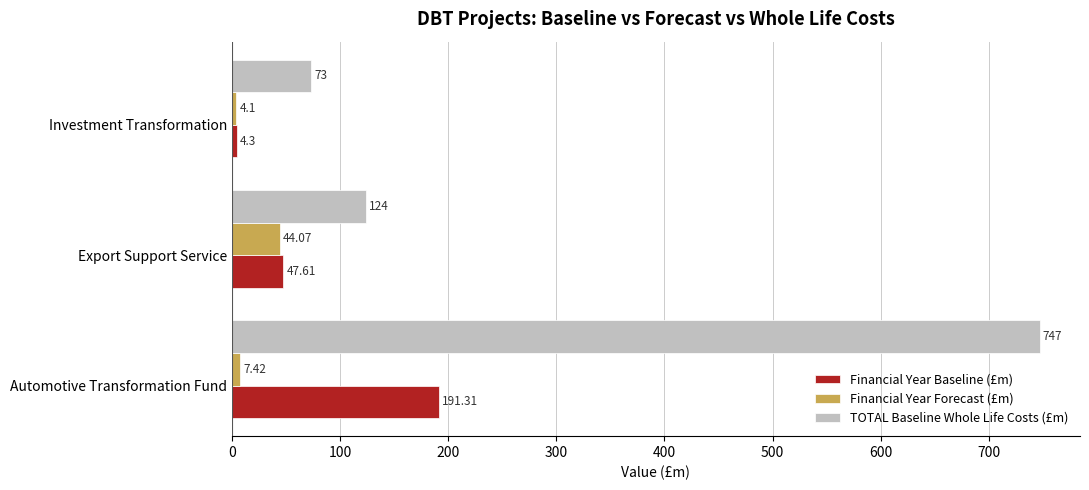

Which series has the widest spread of values?

TOTAL Baseline Whole Life Costs (£m)